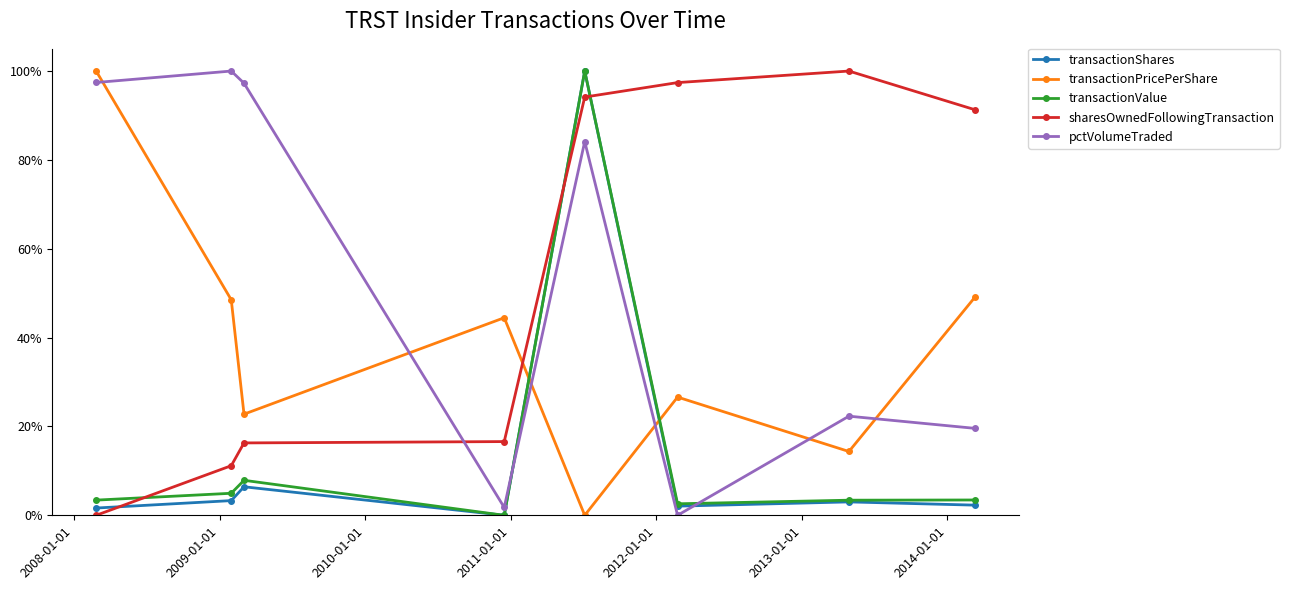

What are all the series names shown in the legend?

transactionShares, transactionPricePerShare, transactionValue, sharesOwnedFollowingTransaction, pctVolumeTraded